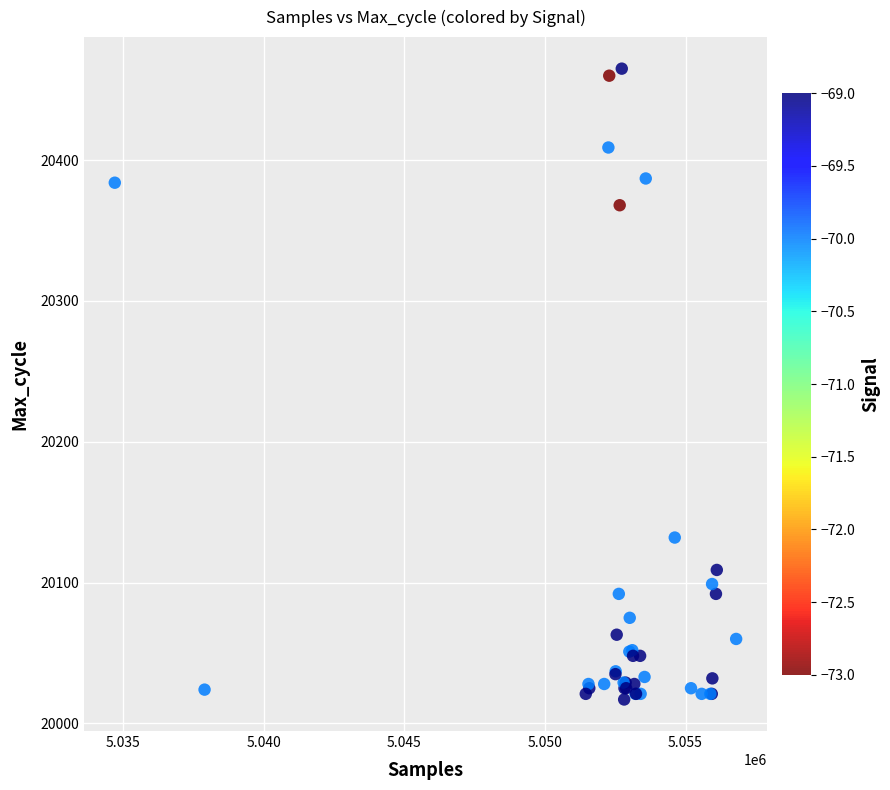

What Y value in the scatter plot is closest to 20241?

20132